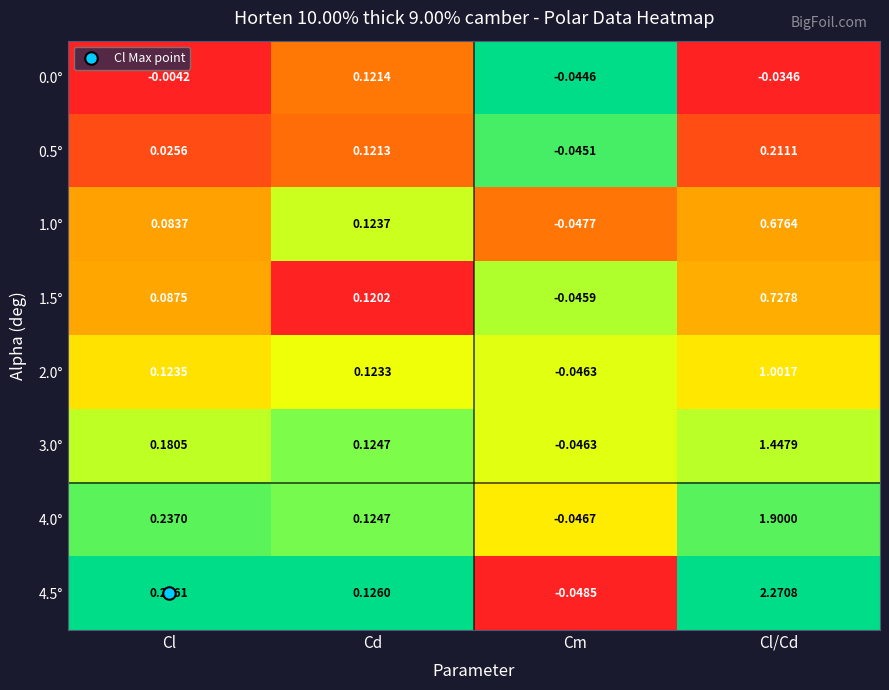

At which category is the sum across all series the highest?

Cl/Cd